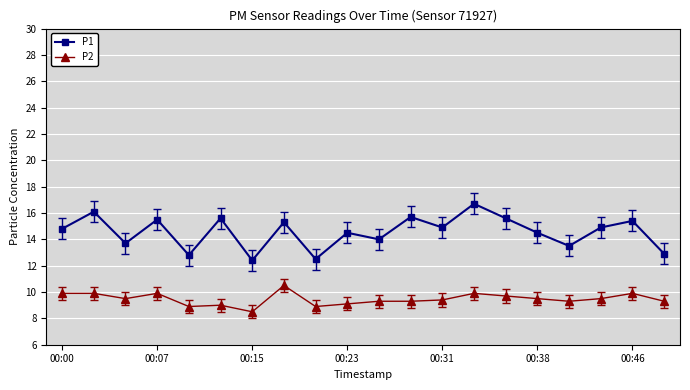

Rank the series by their average value, from lowest to highest.

P2, P1